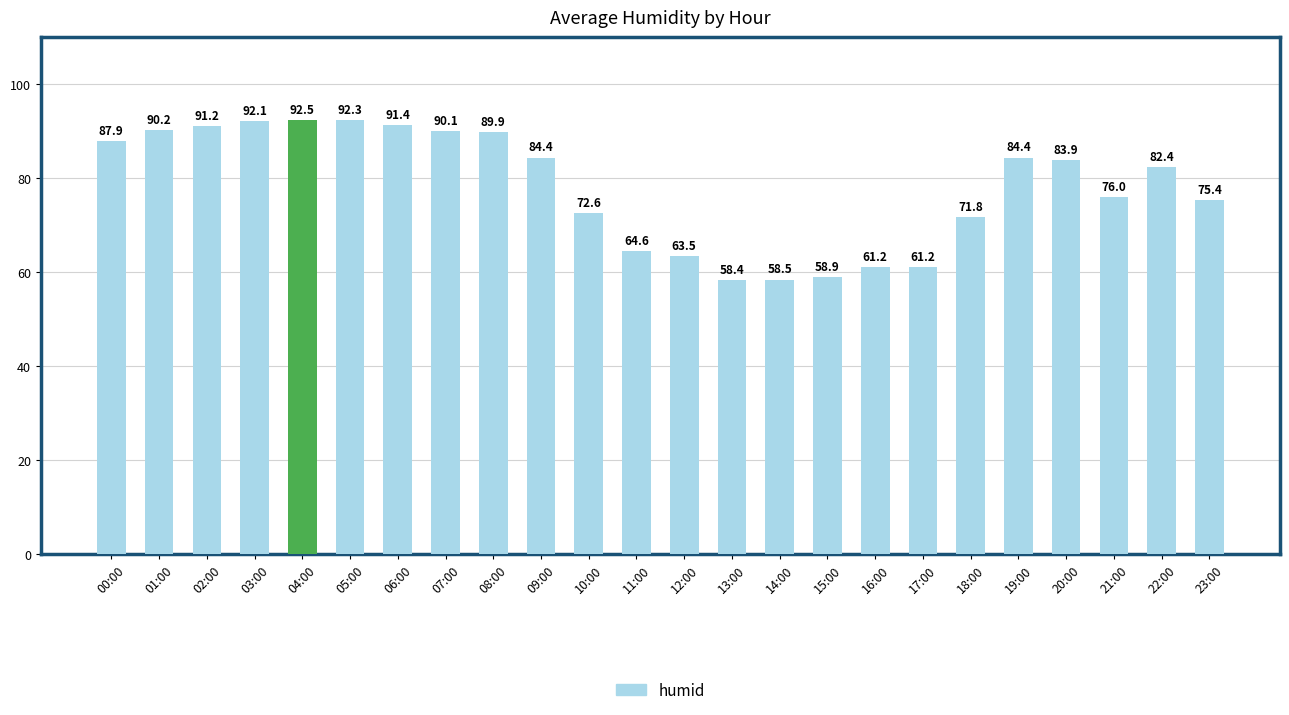

Are the bars grouped side by side (vs. stacked)?

No